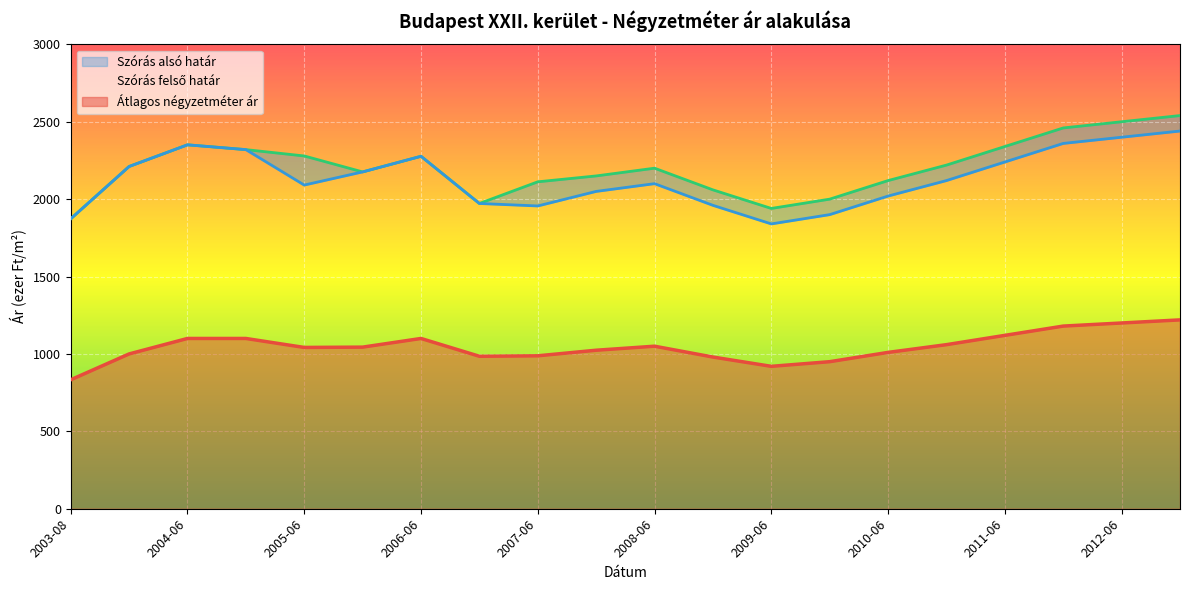

At 2011-12, list the series in order from smallest to largest.

Átlagos négyzetméter ár, Szórás alsó határ, Szórás felső határ